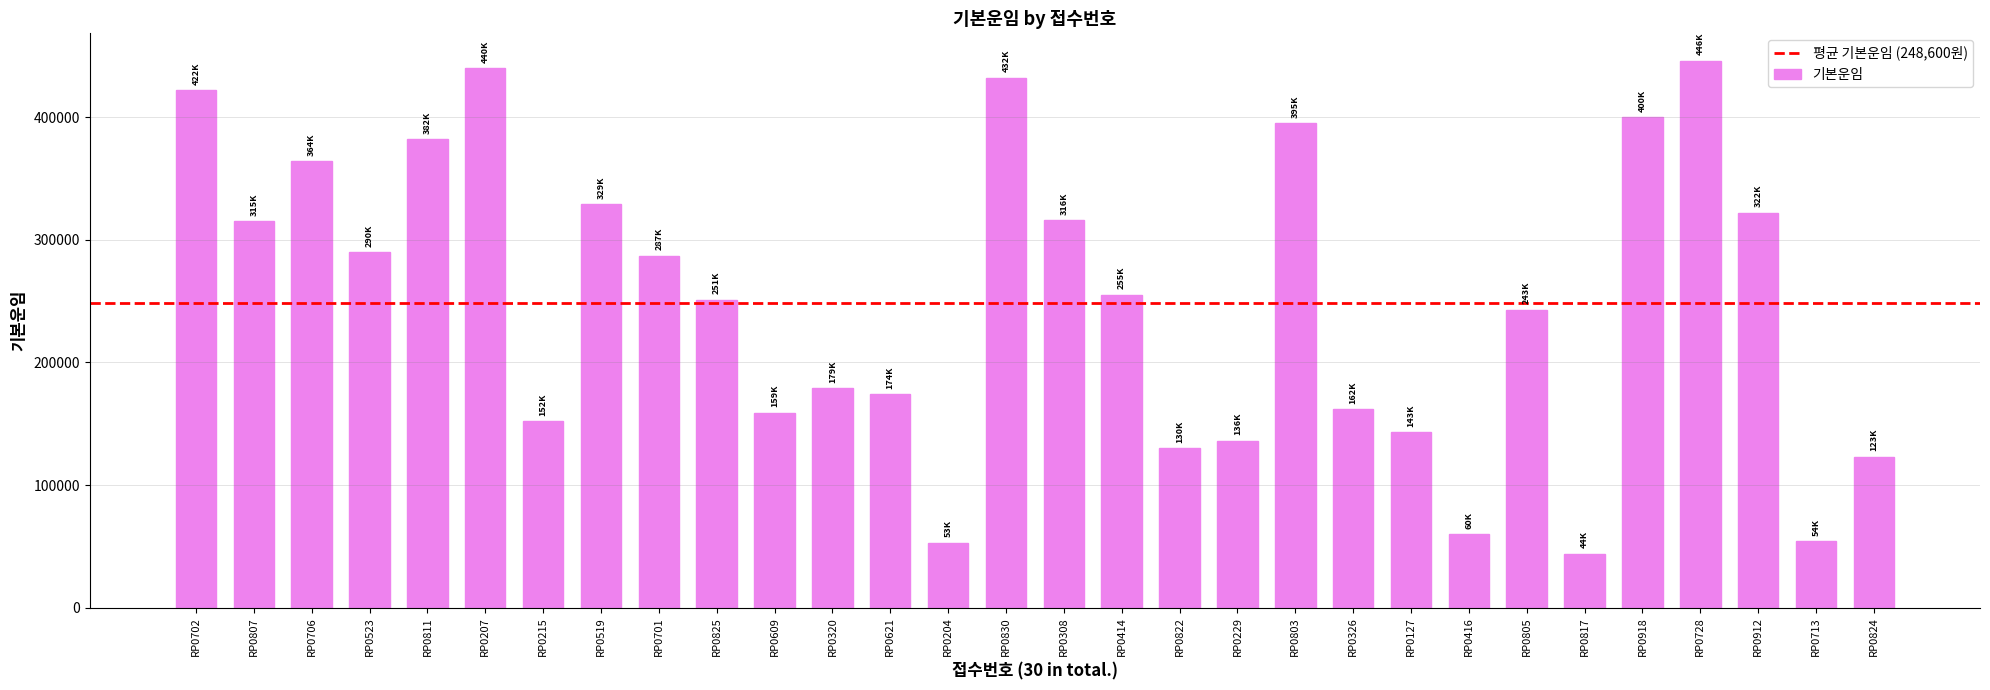

What is the difference between the maximum and minimum values?

402000